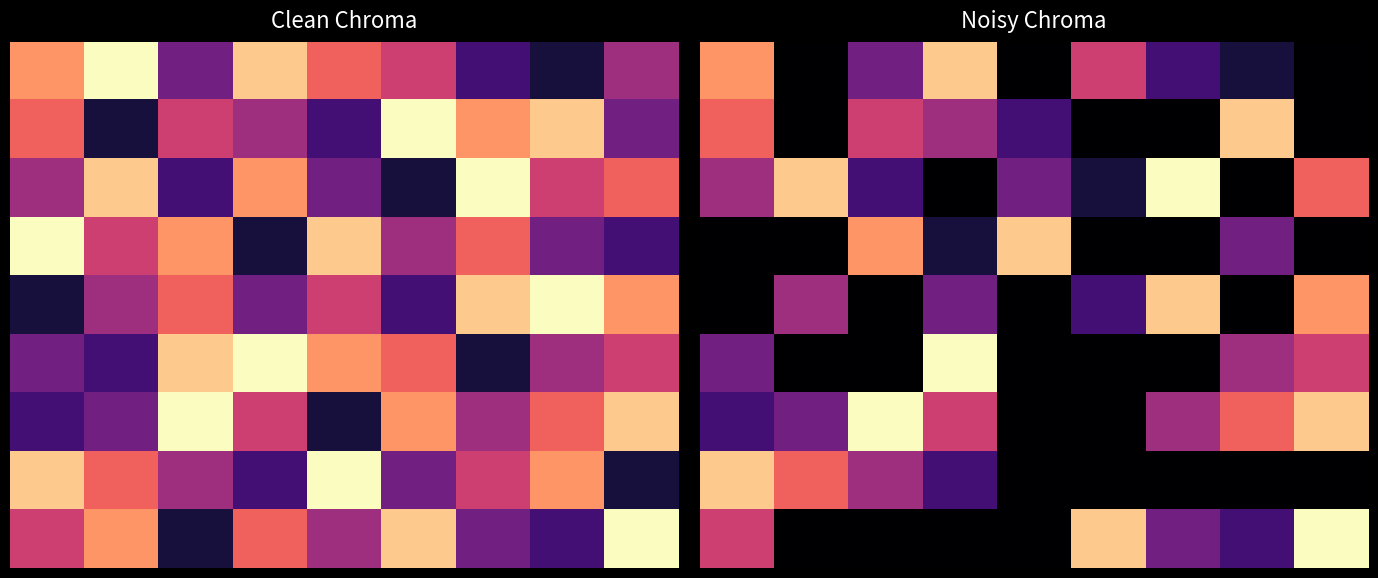

Which category has the highest value across all series?

6